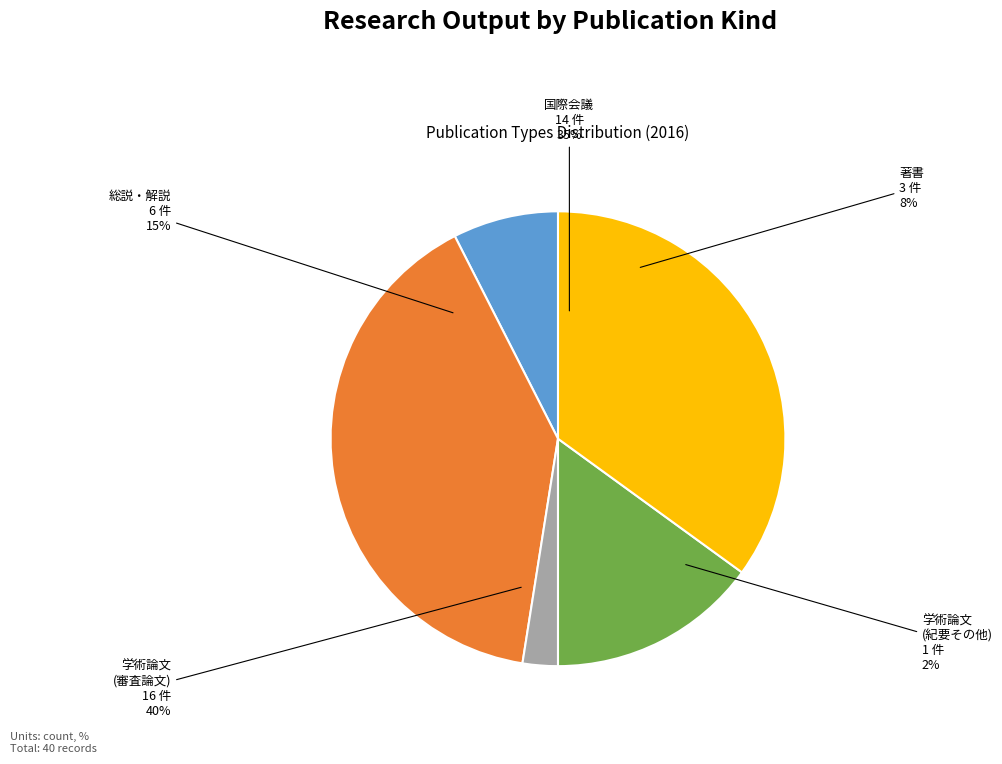

To the nearest percent, what is the difference between the largest and smallest slice percentages?

38%